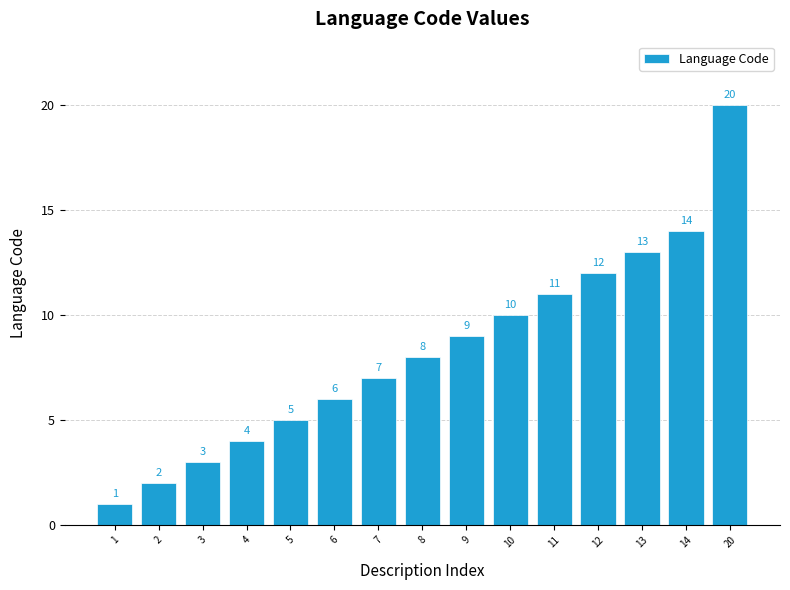

What is the difference between the values at 20 and 3?

17